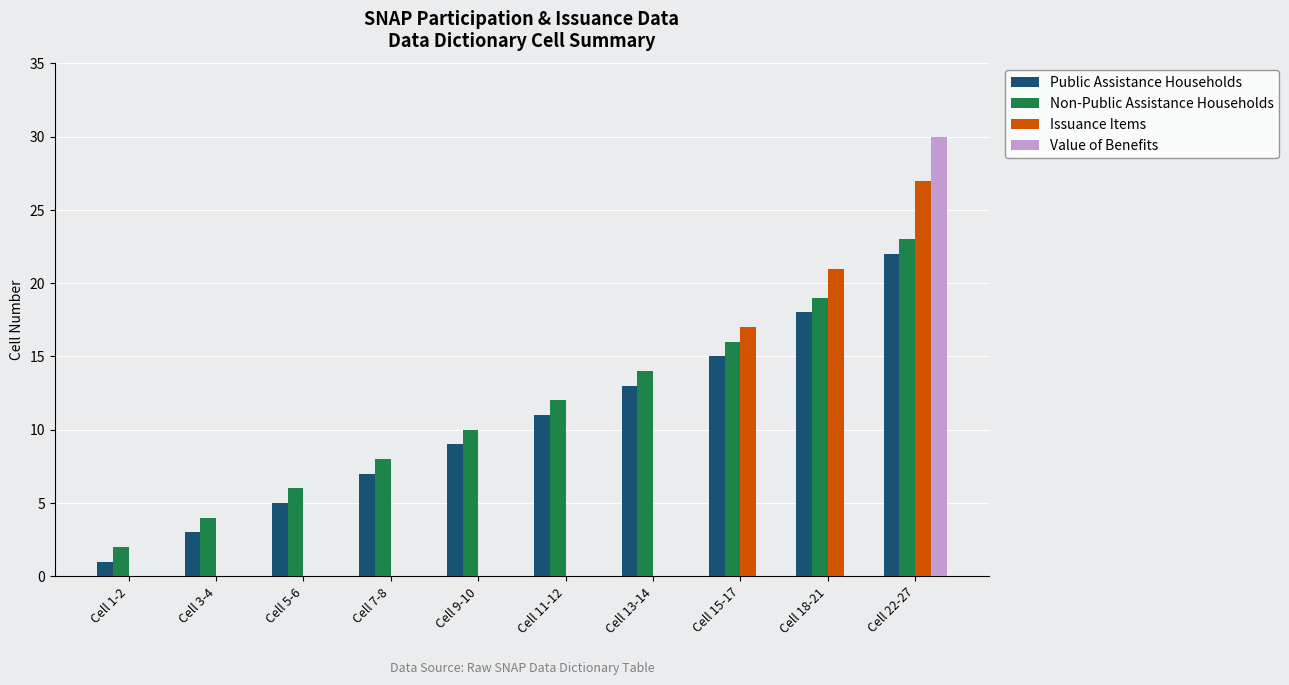

What is the total value across all series at Cell 9-10?

19